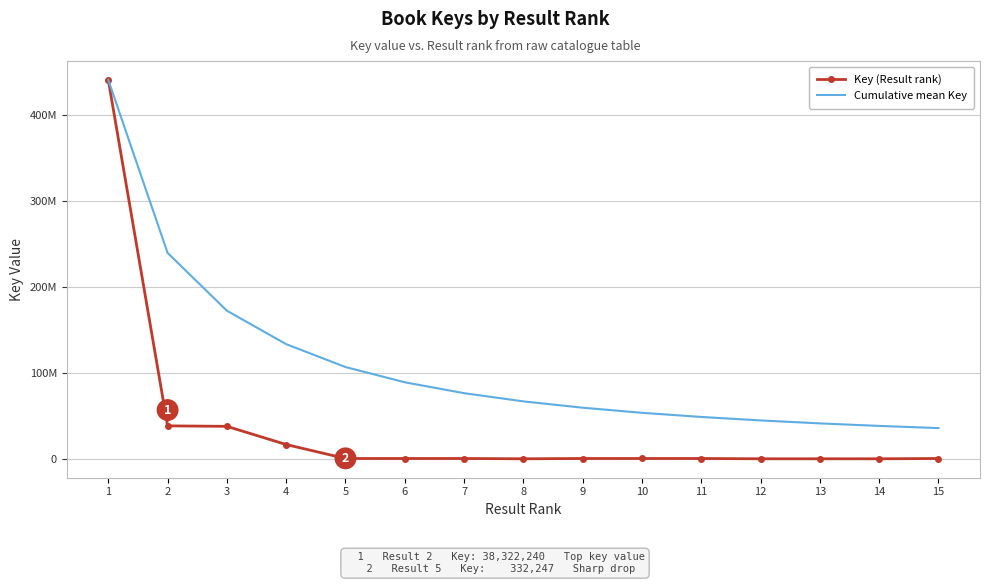

What is the greatest value displayed?

440956494.0